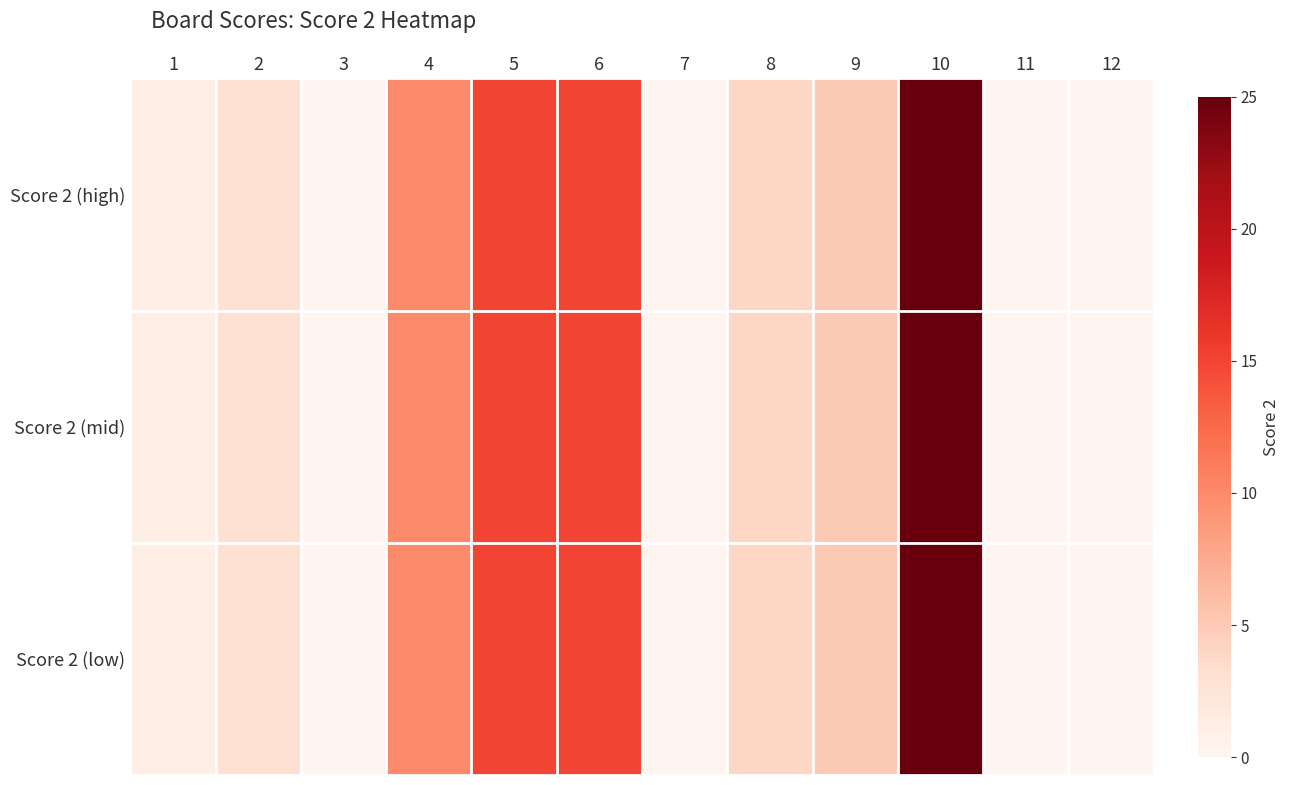

What is the maximum value shown in the chart?

25